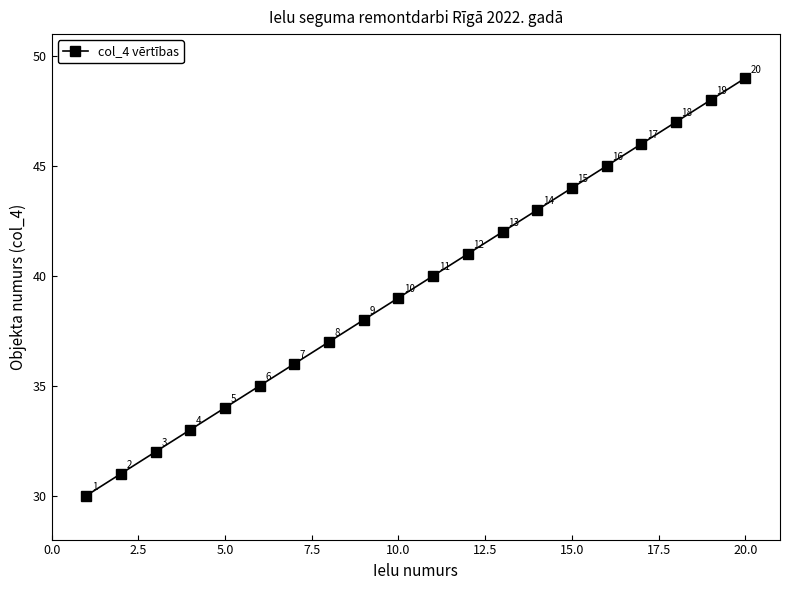

True or false: the data has more than 0 interior local peaks.

False